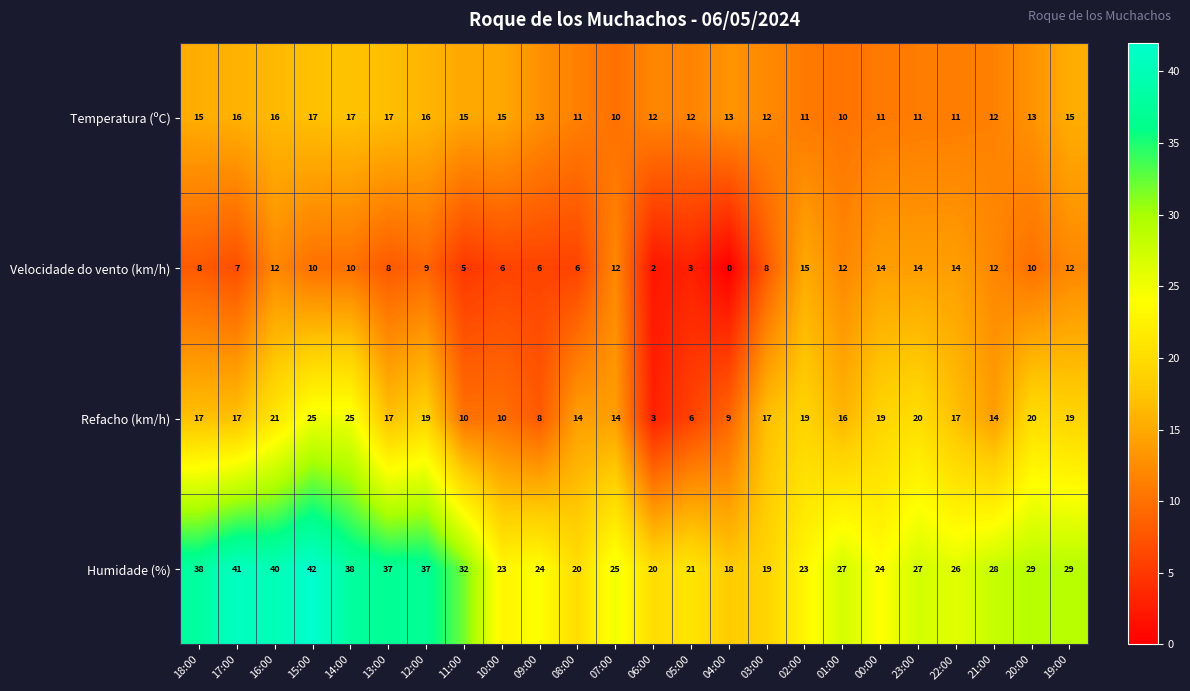

Which series has the largest range (max minus min)?

Humidade (%)